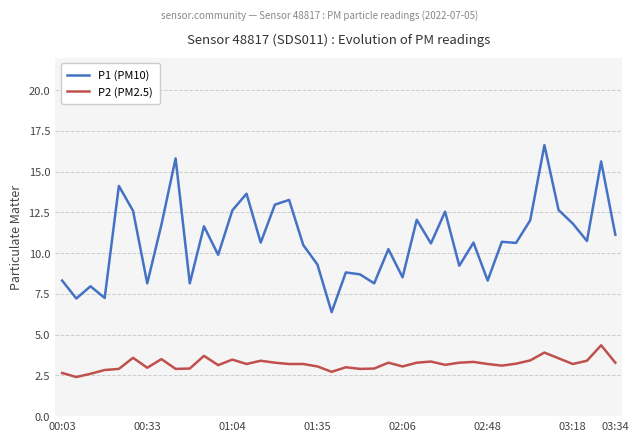

What is the lowest value of the P1 (PM10) series?

6.4